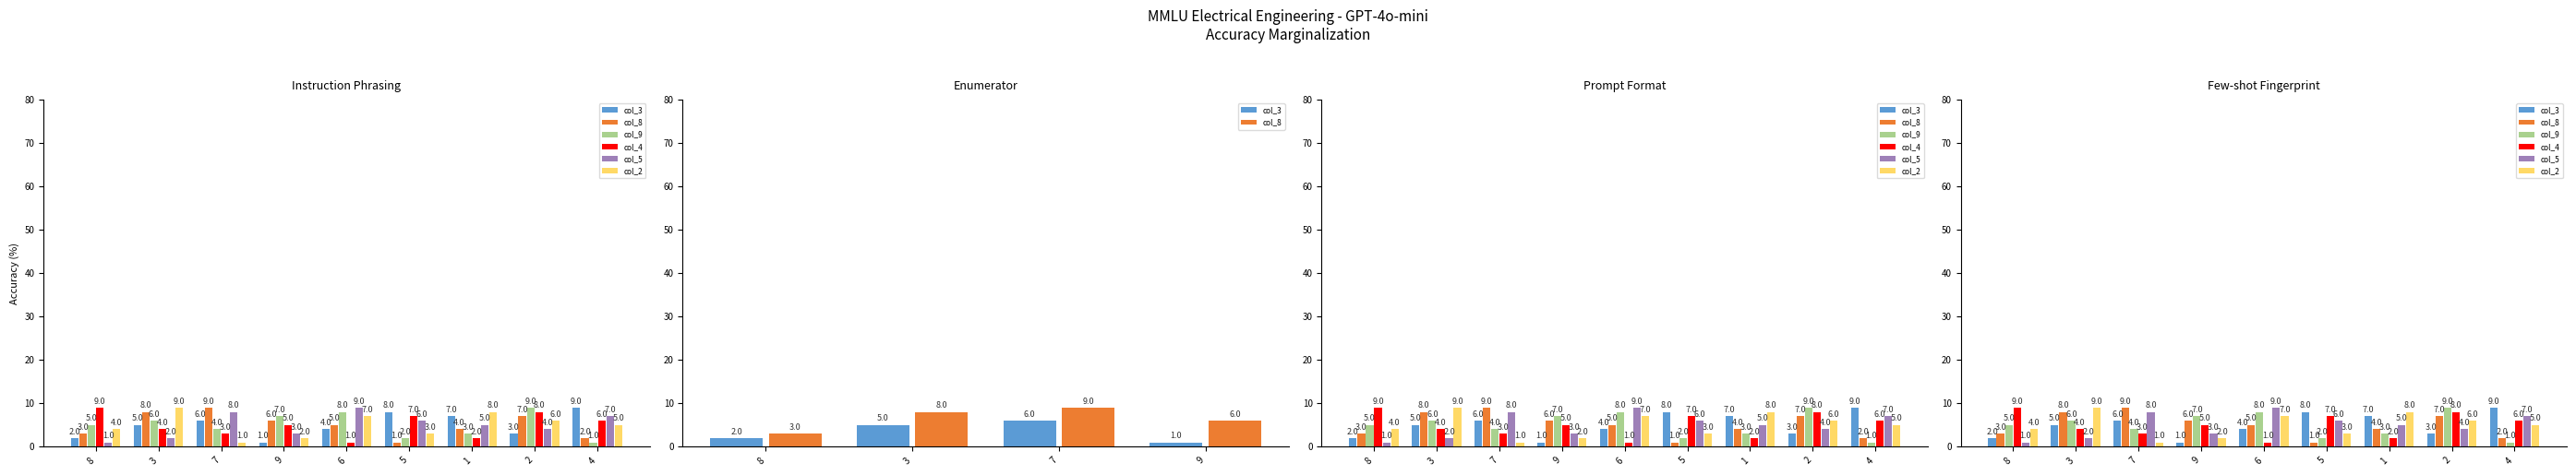

List the labels in order of col_2 value, largest first.

3, 1, 6, 2, 4, 8, 5, 9, 7